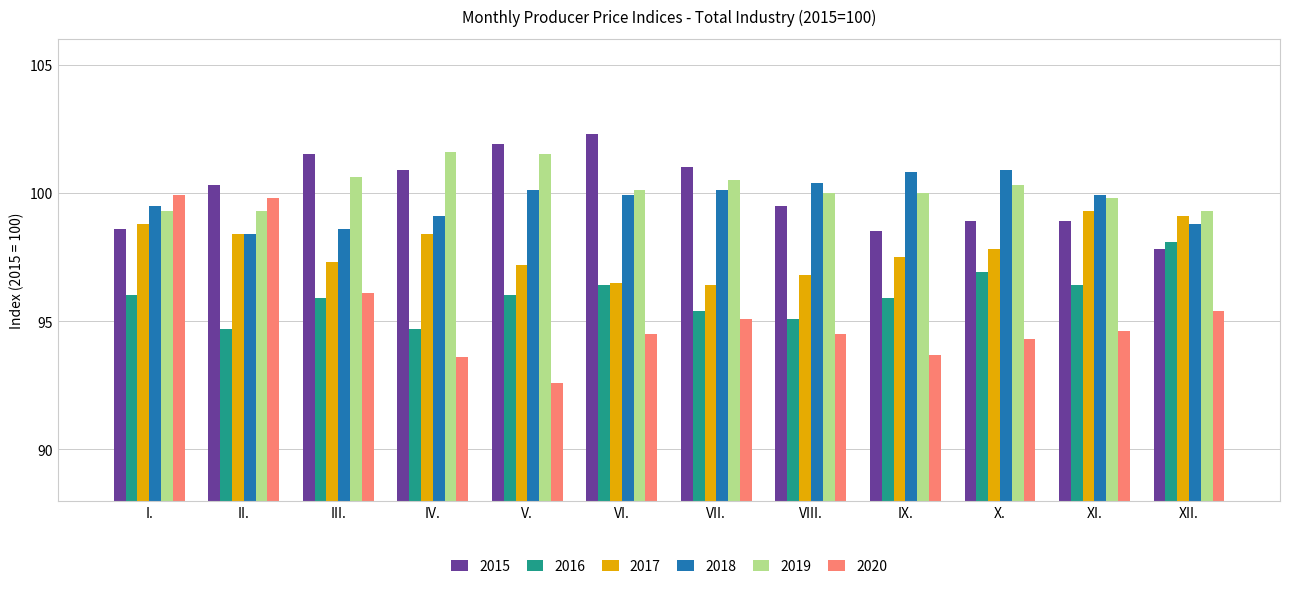

Reading right to left, list all the values displayed in this chart.

2015: XII.=97.8	XI.=98.9	X.=98.9	IX.=98.5	VIII.=99.5	VII.=101.0	VI.=102.3	V.=101.9	IV.=100.9	III.=101.5	II.=100.3	I.=98.6
2016: XII.=98.1	XI.=96.4	X.=96.9	IX.=95.9	VIII.=95.1	VII.=95.4	VI.=96.4	V.=96.0	IV.=94.7	III.=95.9	II.=94.7	I.=96.0
2017: XII.=99.1	XI.=99.3	X.=97.8	IX.=97.5	VIII.=96.8	VII.=96.4	VI.=96.5	V.=97.2	IV.=98.4	III.=97.3	II.=98.4	I.=98.8
2018: XII.=98.8	XI.=99.9	X.=100.9	IX.=100.8	VIII.=100.4	VII.=100.1	VI.=99.9	V.=100.1	IV.=99.1	III.=98.6	II.=98.4	I.=99.5
2019: XII.=99.3	XI.=99.8	X.=100.3	IX.=100.0	VIII.=100.0	VII.=100.5	VI.=100.1	V.=101.5	IV.=101.6	III.=100.6	II.=99.3	I.=99.3
2020: XII.=95.4	XI.=94.6	X.=94.3	IX.=93.7	VIII.=94.5	VII.=95.1	VI.=94.5	V.=92.6	IV.=93.6	III.=96.1	II.=99.8	I.=99.9